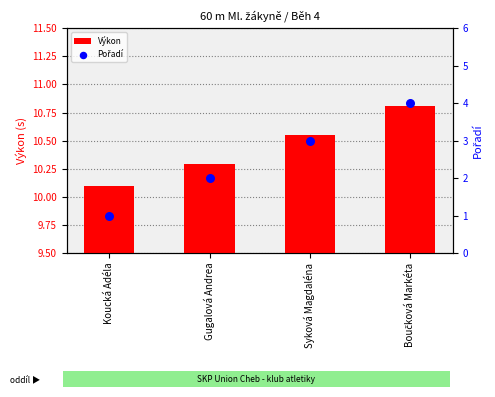

At which category is the sum across all series the highest?

Boučková Markéta